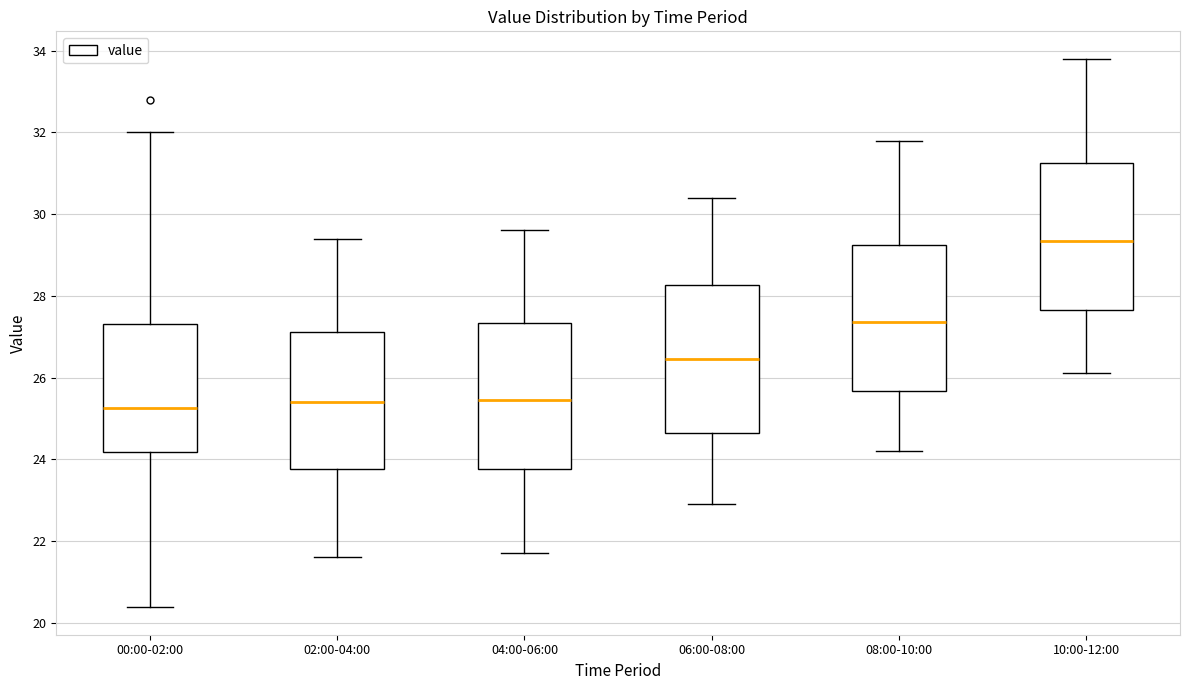

Where is the upper edge of the box for 00:00-02:00 on the y-axis? The values are not printed on the chart, so give them approximately, as read against the axis.

27.4